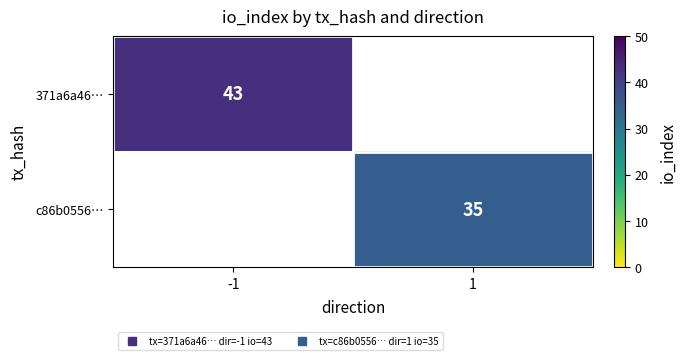

At which label does 371a6a46… reach its peak?

-1